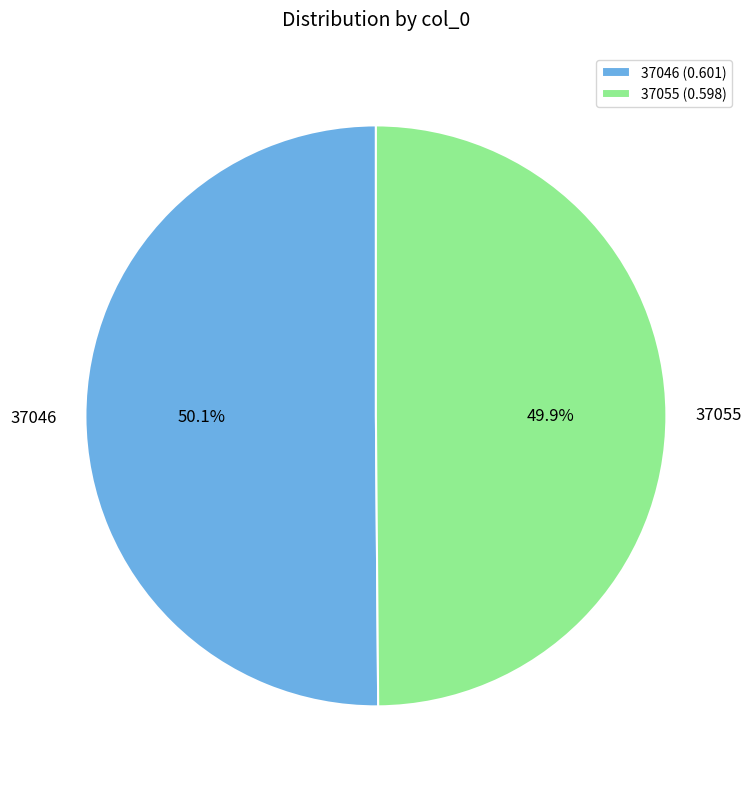

Do 37055 and 37046 together represent more than half of the pie?

Yes